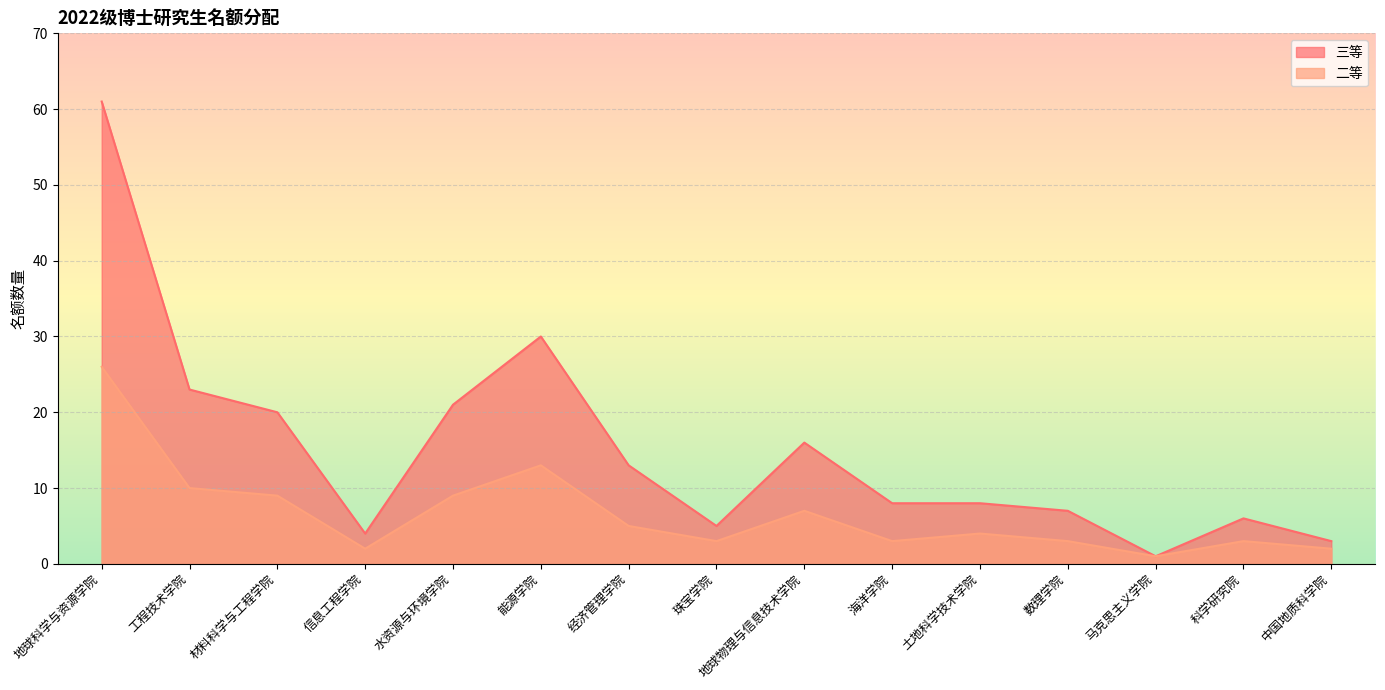

Reading left to right, what are all the values shown in this chart?

三等: 61	23	20	4	21	30	13	5	16	8	8	7	1	6	3
二等: 26	10	9	2	9	13	5	3	7	3	4	3	1	3	2